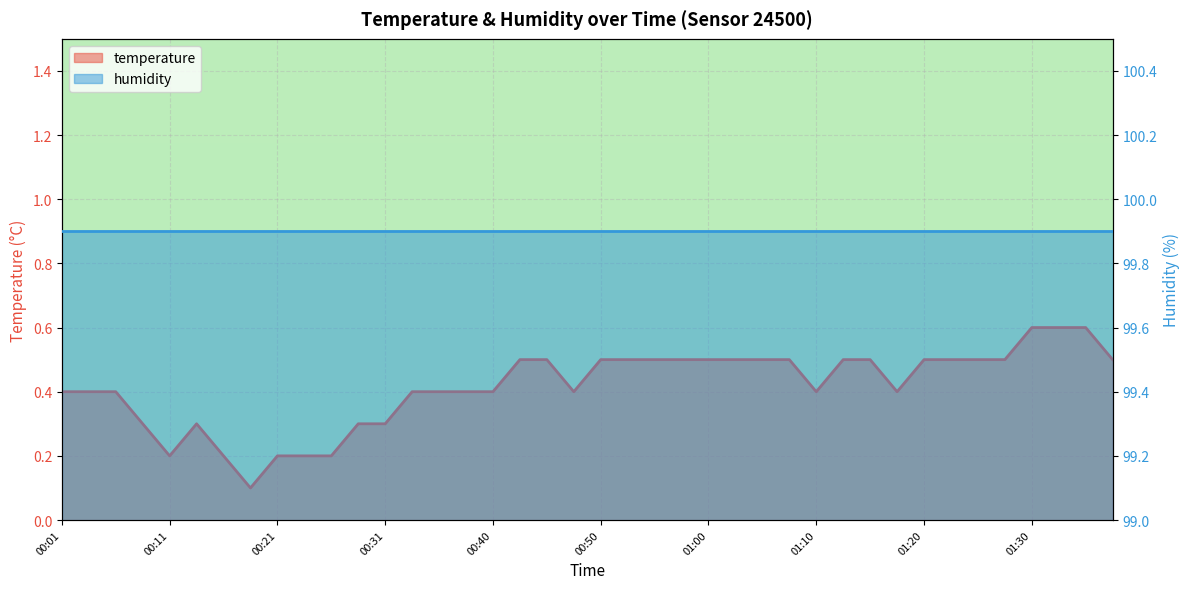

What is the minimum value shown in the chart?

0.1